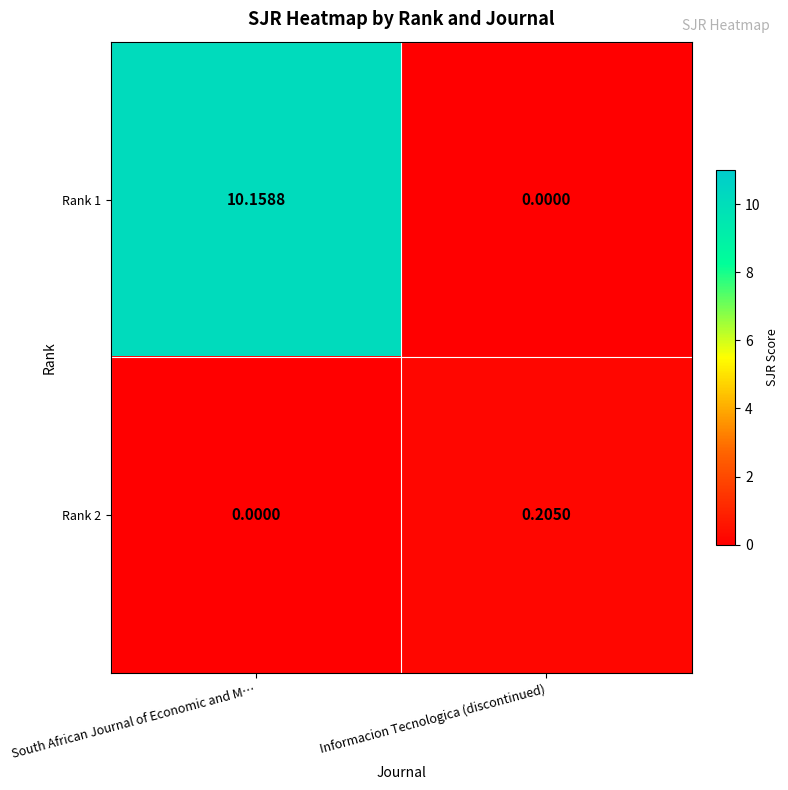

At Informacion Tecnologica (discontinued), list the series in order from smallest to largest.

Rank 1, Rank 2